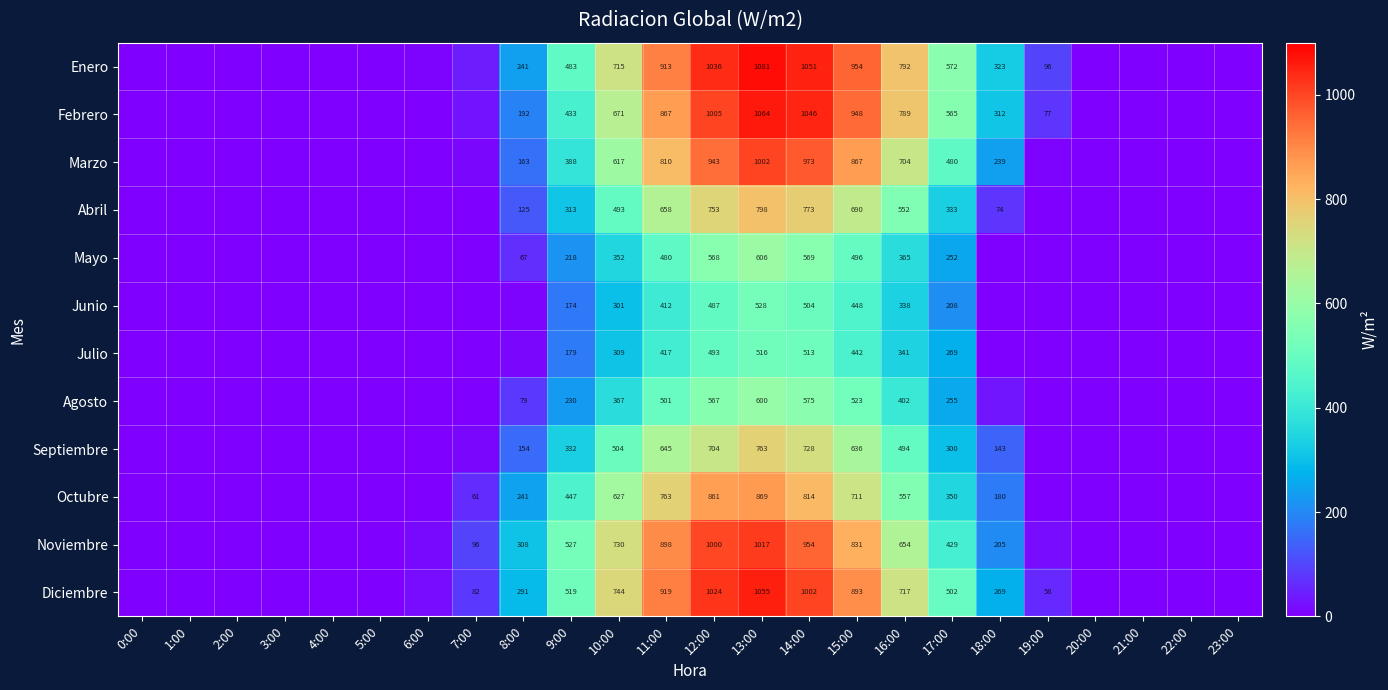

At 15:00, list the series in order from largest to smallest.

Enero, Febrero, Diciembre, Marzo, Noviembre, Octubre, Abril, Septiembre, Agosto, Mayo, Junio, Julio